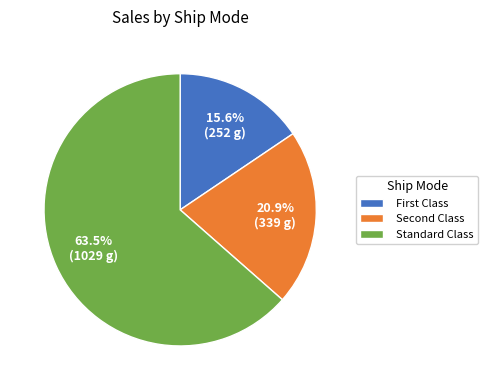

Count the number of slices in the pie.

3